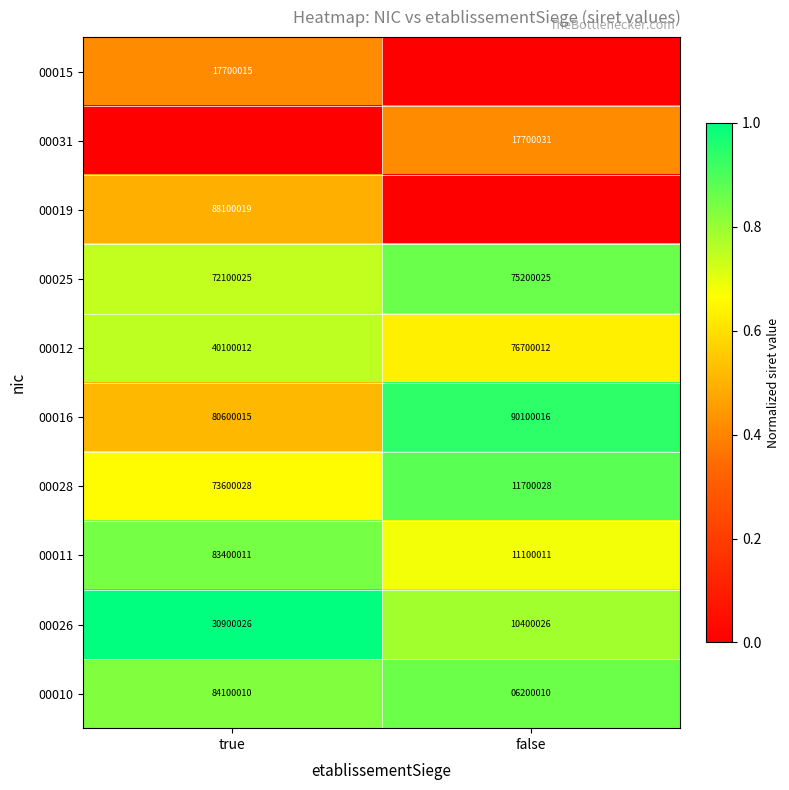

Is the value of 00026 at true greater than the value of 00015 at true?

Yes